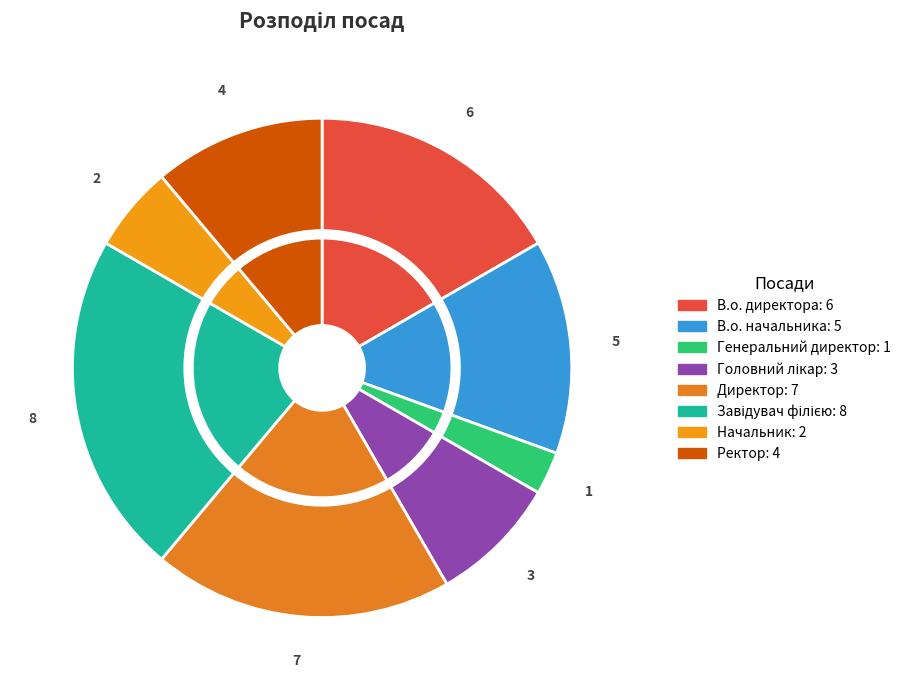

Is there any slice that represents more than half of the pie?

No